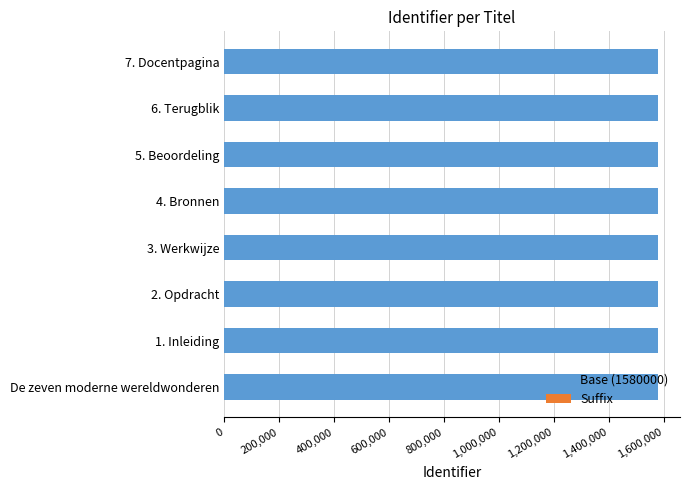

The value of Base (1580000) at 2. Opdracht is 1029943. True or false?

False